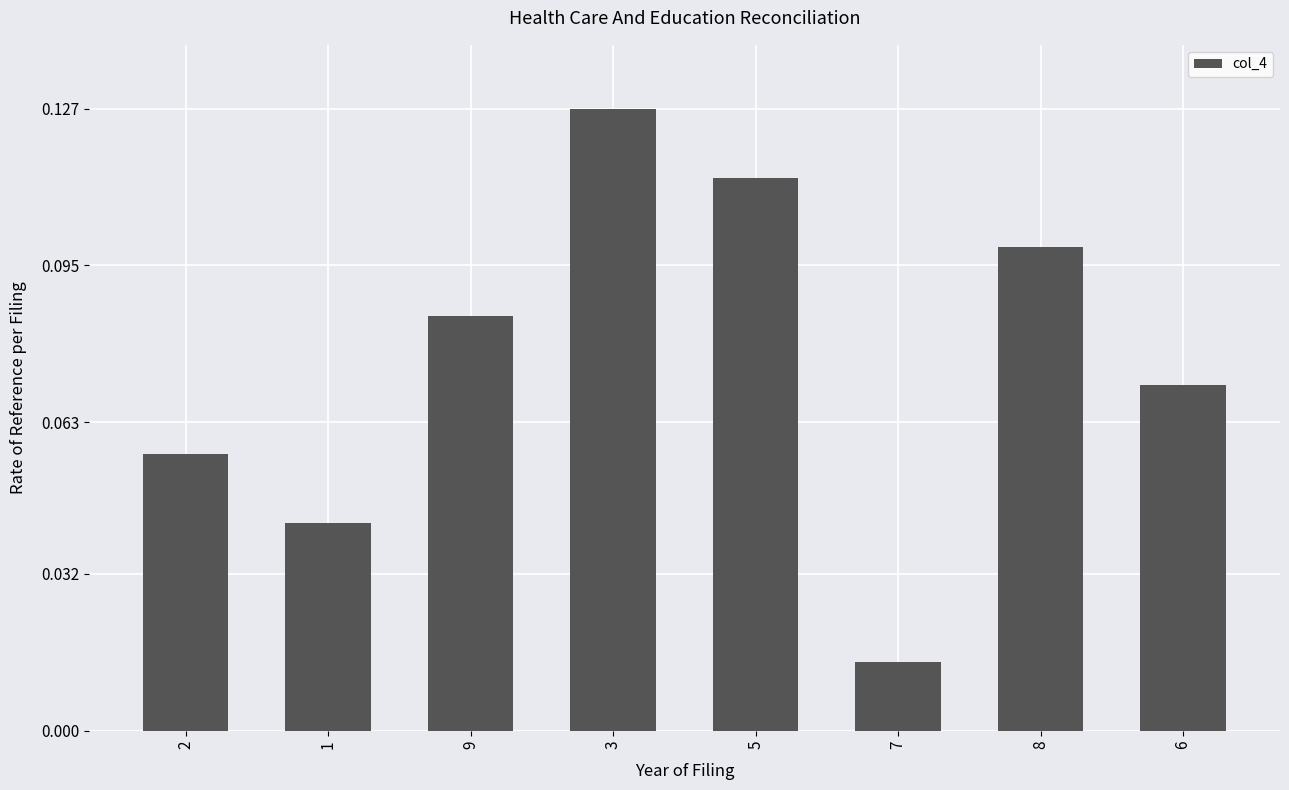

Which label corresponds to the smallest value in the chart?

7